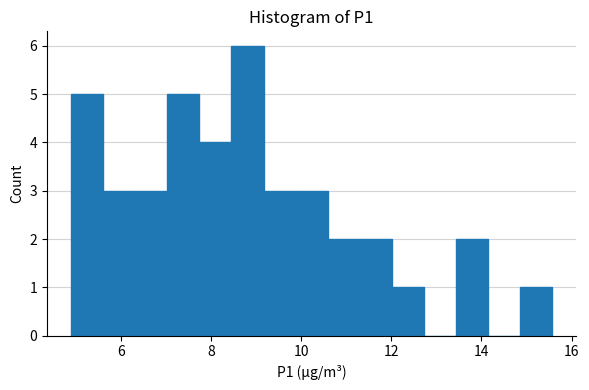

Around what value on the x-axis is the tallest bar? Give the approximate position of its centre, as read against the axis.

8.8